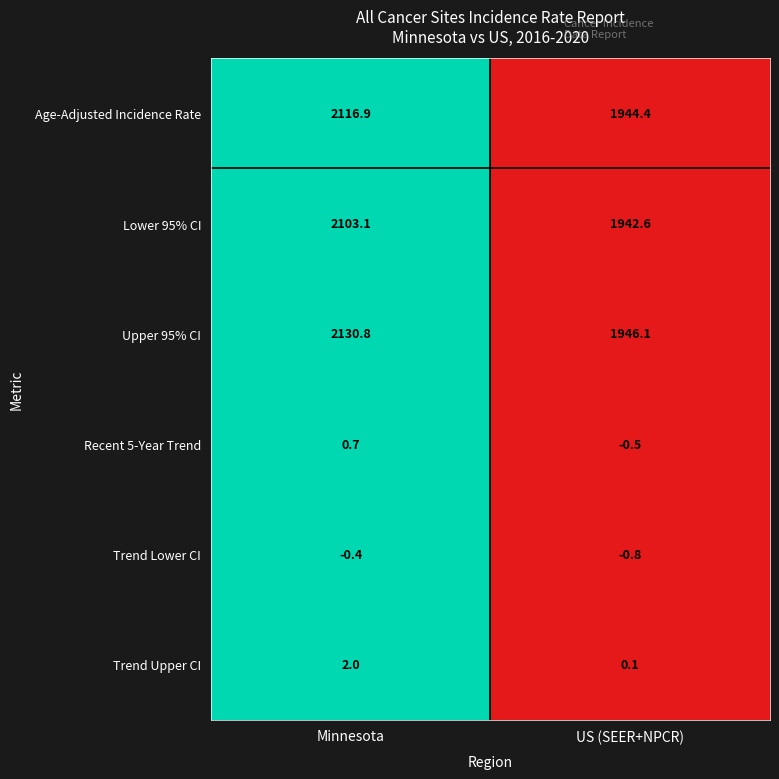

Reading left to right, extract all data points from this chart.

Age-Adjusted Incidence Rate: Minnesota=2116.9	US (SEER+NPCR)=1944.4
Lower 95% CI: Minnesota=2103.1	US (SEER+NPCR)=1942.6
Upper 95% CI: Minnesota=2130.8	US (SEER+NPCR)=1946.1
Recent 5-Year Trend: Minnesota=0.7	US (SEER+NPCR)=-0.5
Trend Lower CI: Minnesota=-0.4	US (SEER+NPCR)=-0.8
Trend Upper CI: Minnesota=2.0	US (SEER+NPCR)=0.1